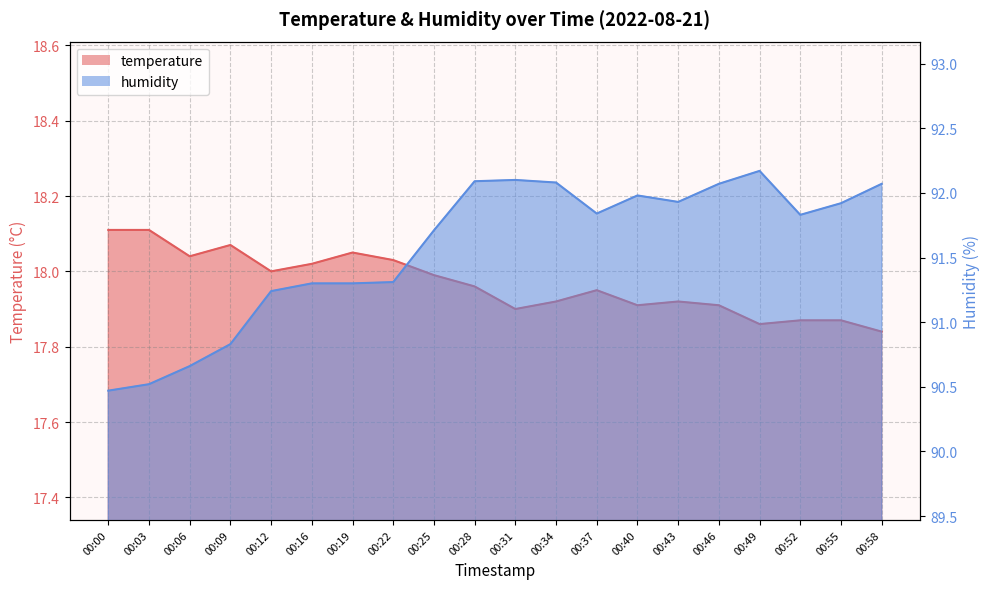

Which has a higher value, 00:52 or 00:22?

00:22